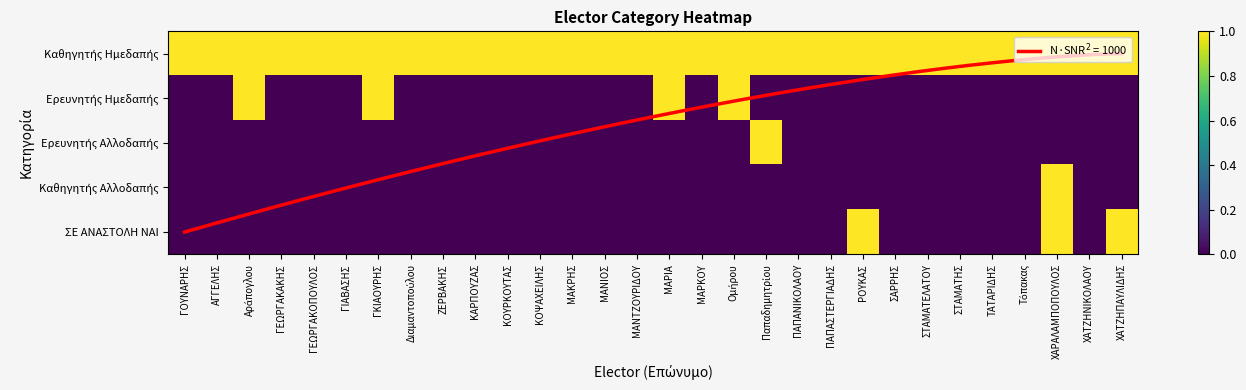

How many data points in Ερευνητής Ημεδαπής are above 0?

4